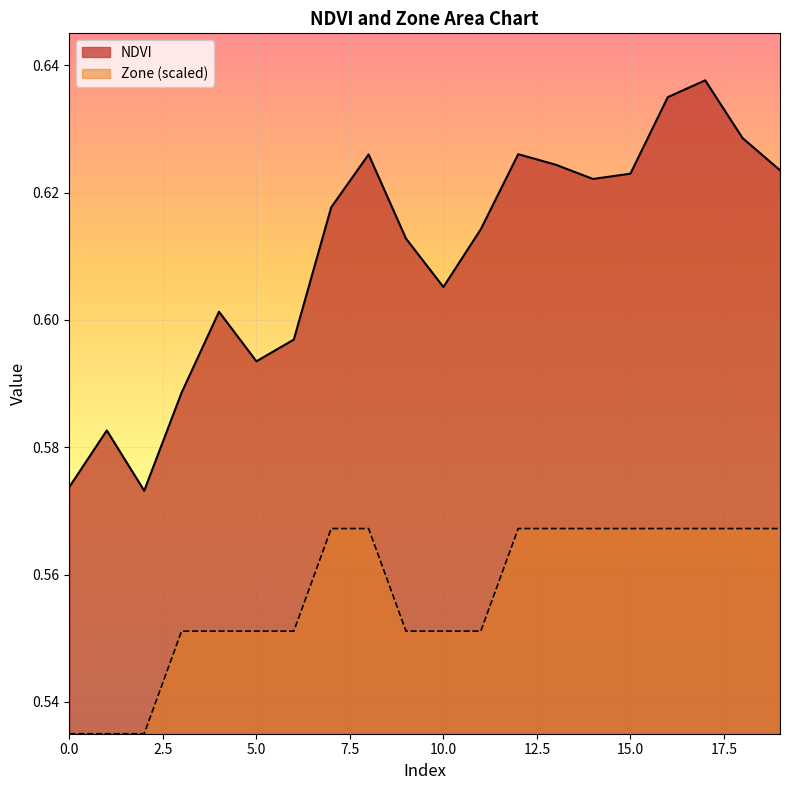

True or false: NDVI and Zone intersect in this chart.

False